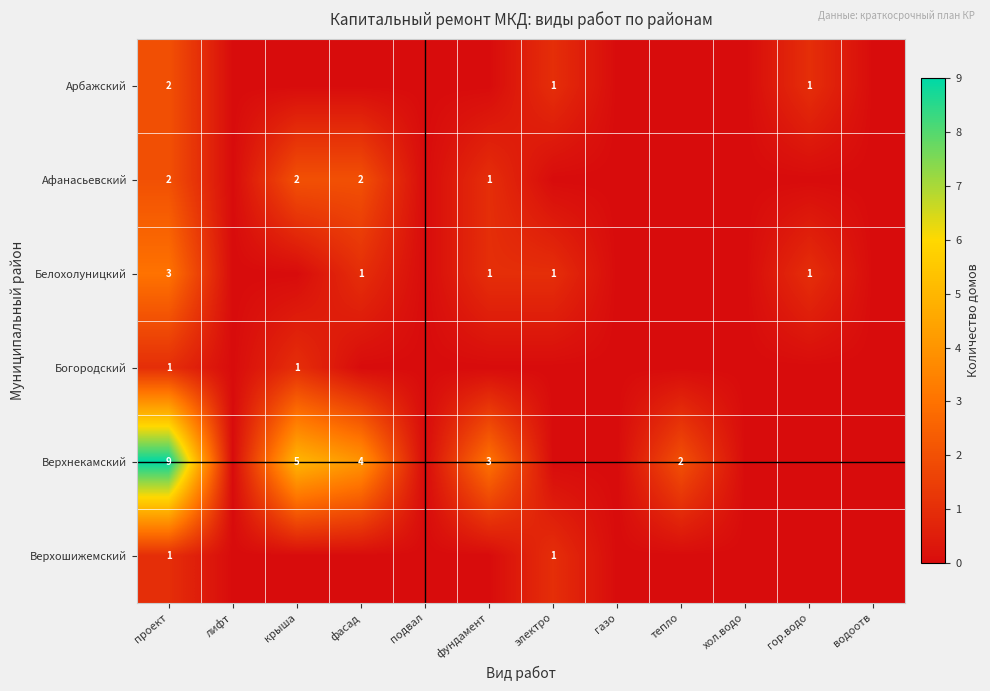

Is it true that Богородский equals 1 at крыша?

True